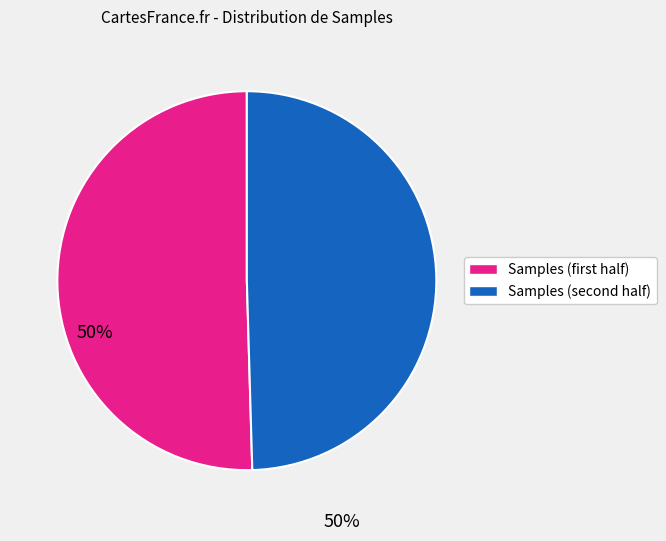

Is there a majority slice in this chart?

Yes